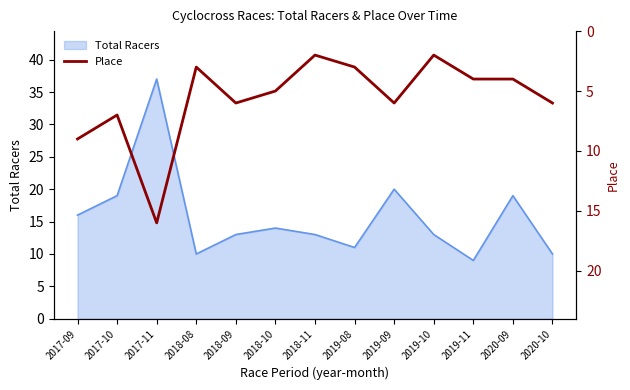

Which label corresponds to the largest value in the chart?

2017-11